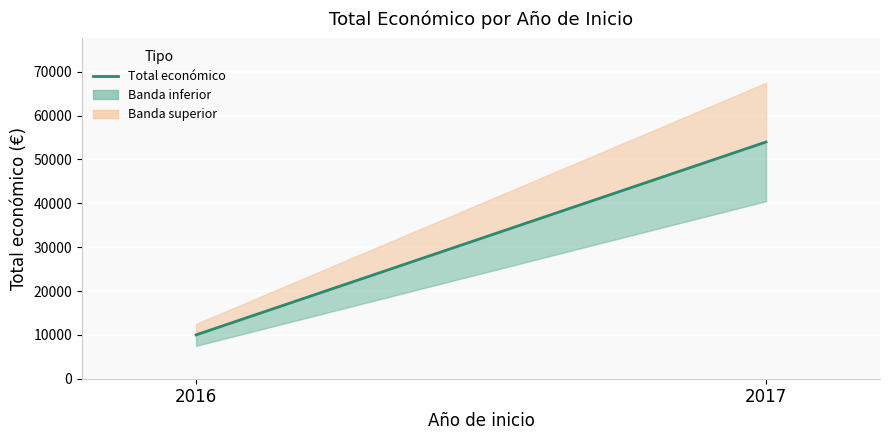

The value at 2017 is 53995. True or false?

True